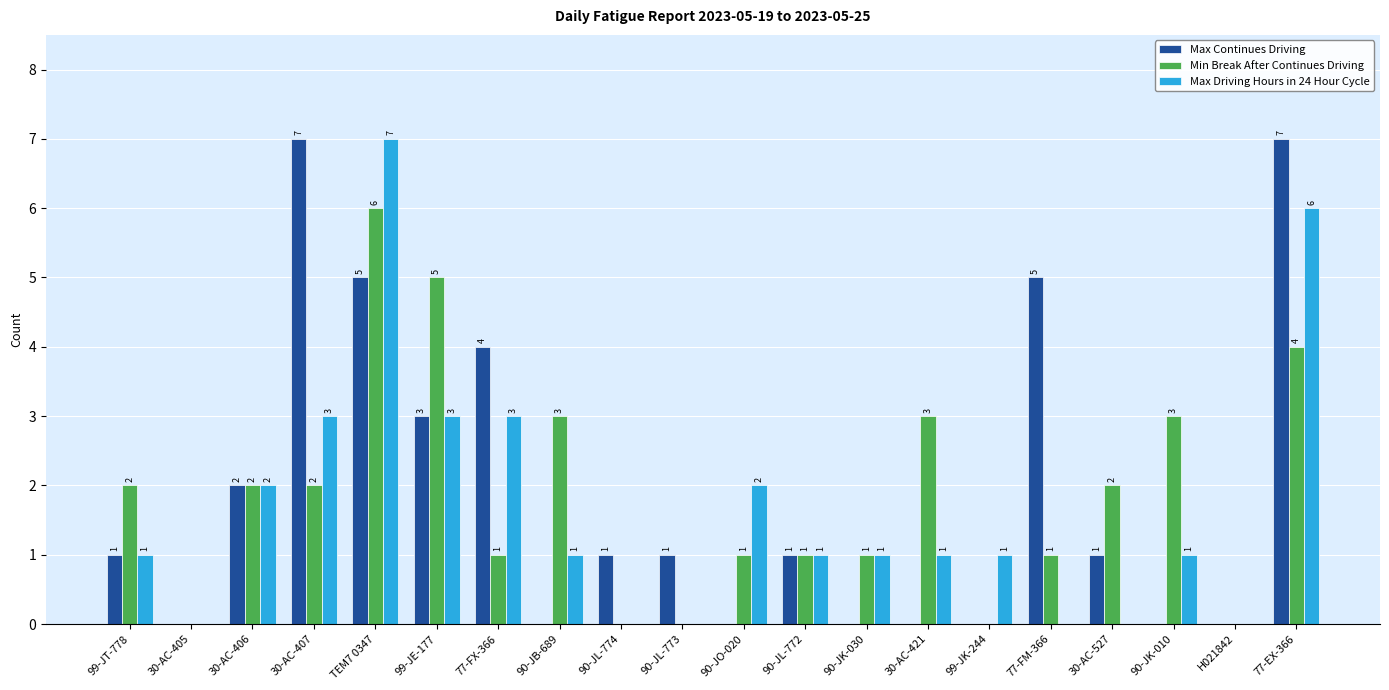

What is the total value across all series at 30-AC-421?

4